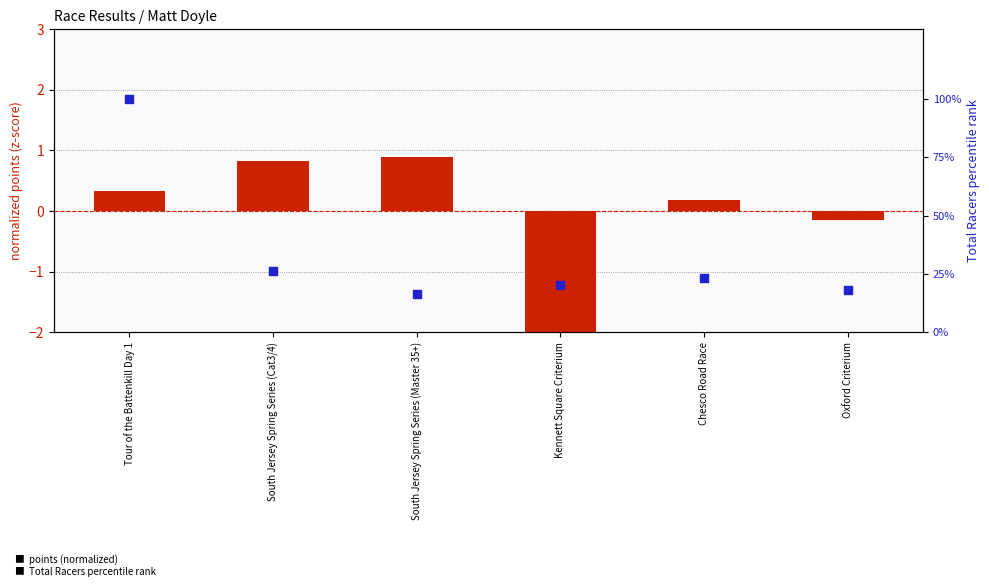

What is the total value across all series at Tour of the Battenkill Day 1?

100.3